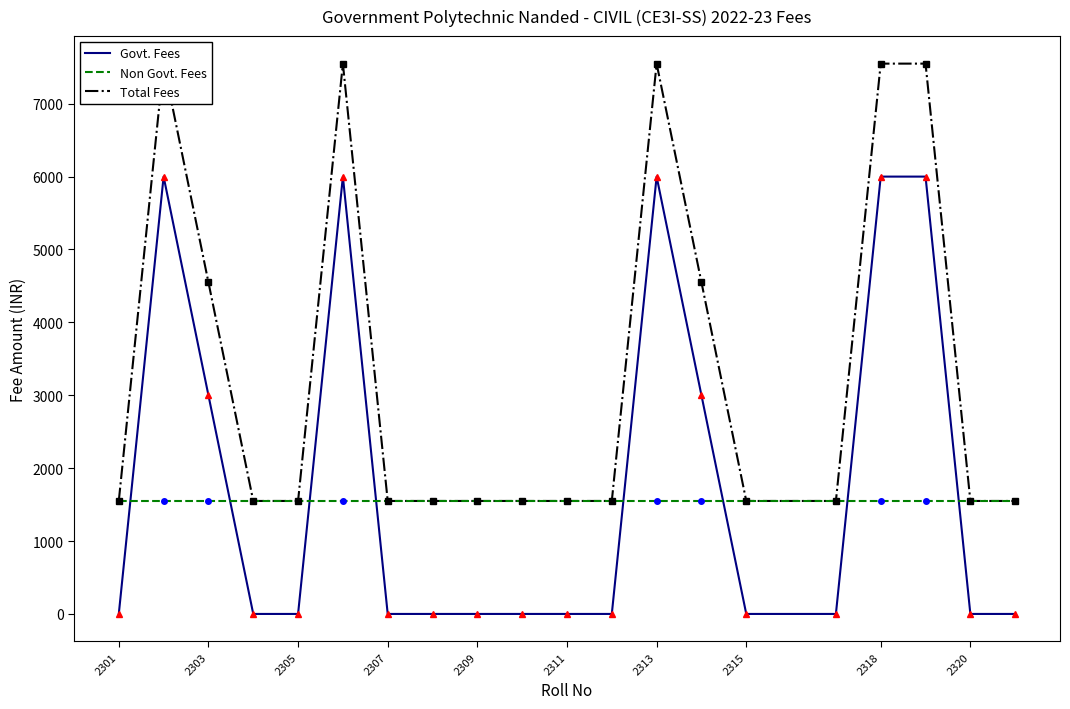

Which category has the lowest value in the Non Govt. Fees series?

2301